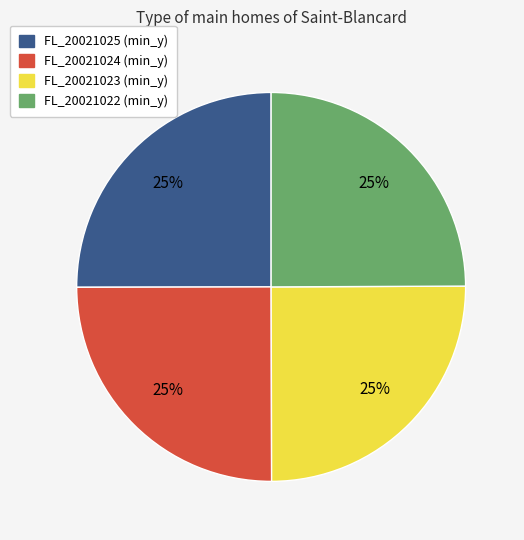

The FL_20021022 slice represents 37% of the pie. True or false?

False